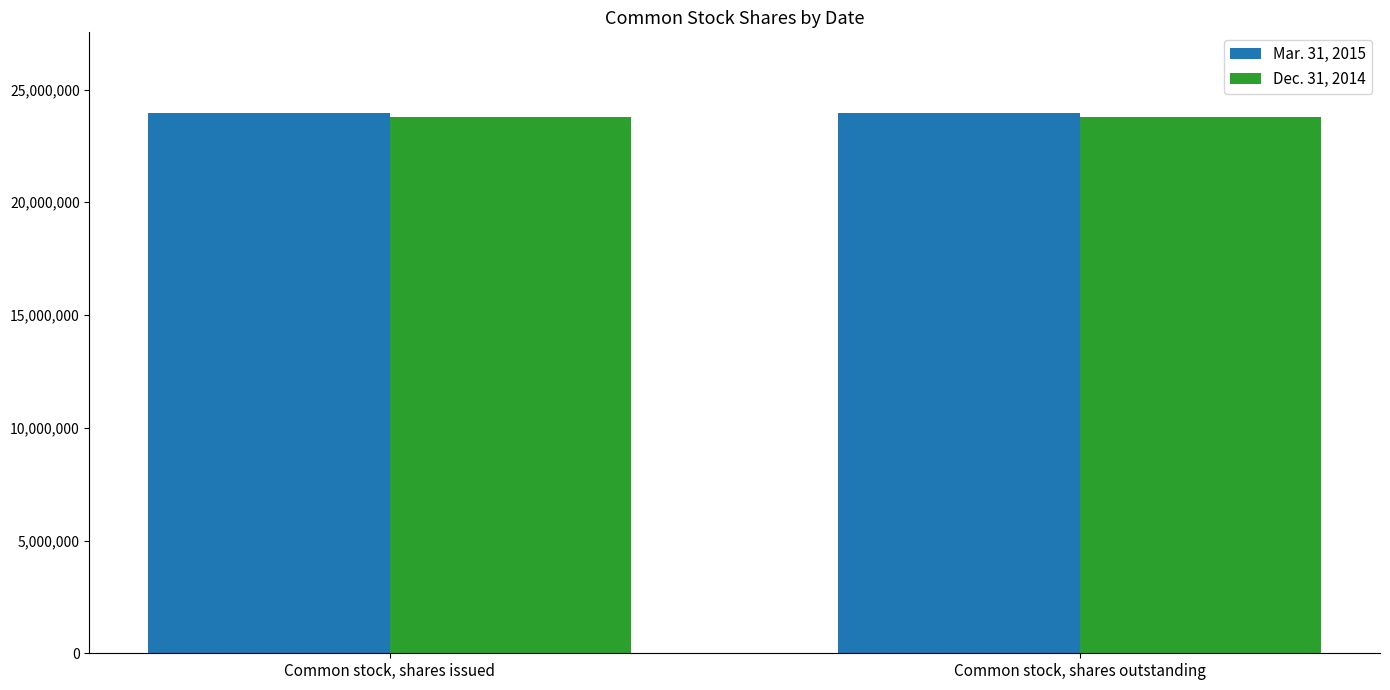

What is the sum of all Dec. 31, 2014 values?

47548930